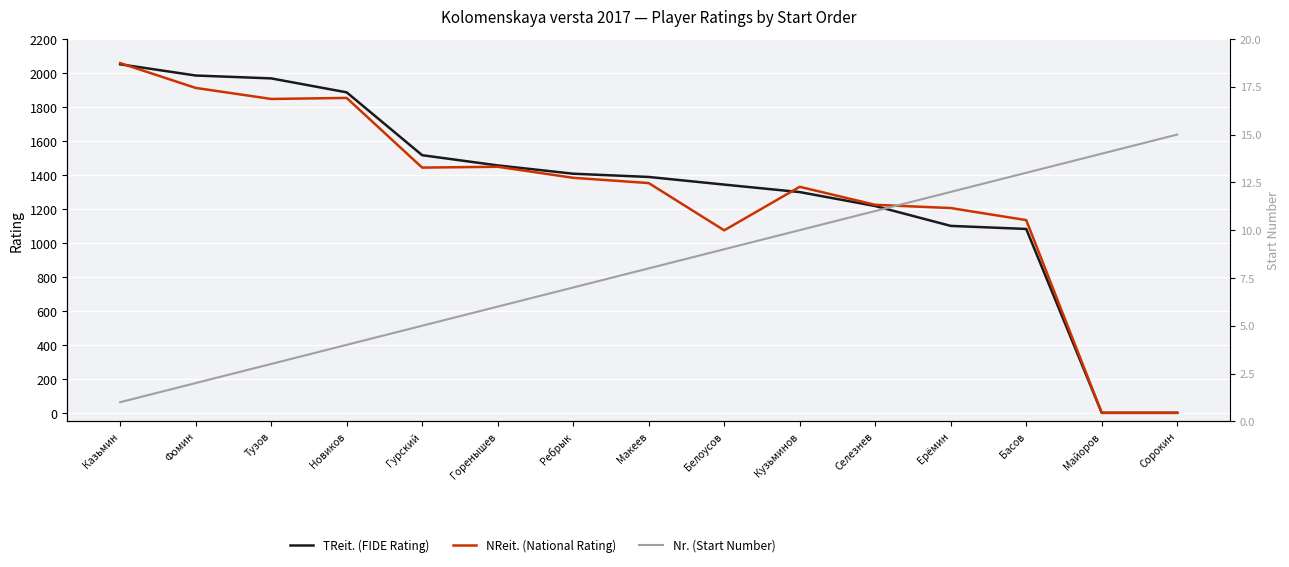

Rank the categories by TReit. (FIDE Rating) value from highest to lowest.

Казьмин, Фомин, Тузов, Новиков, Гурский, Горенышев, Ребрык, Макеев, Белоусов, Кузьминов, Селезнев, Ерёмин, Басов, Майоров, Сорокин